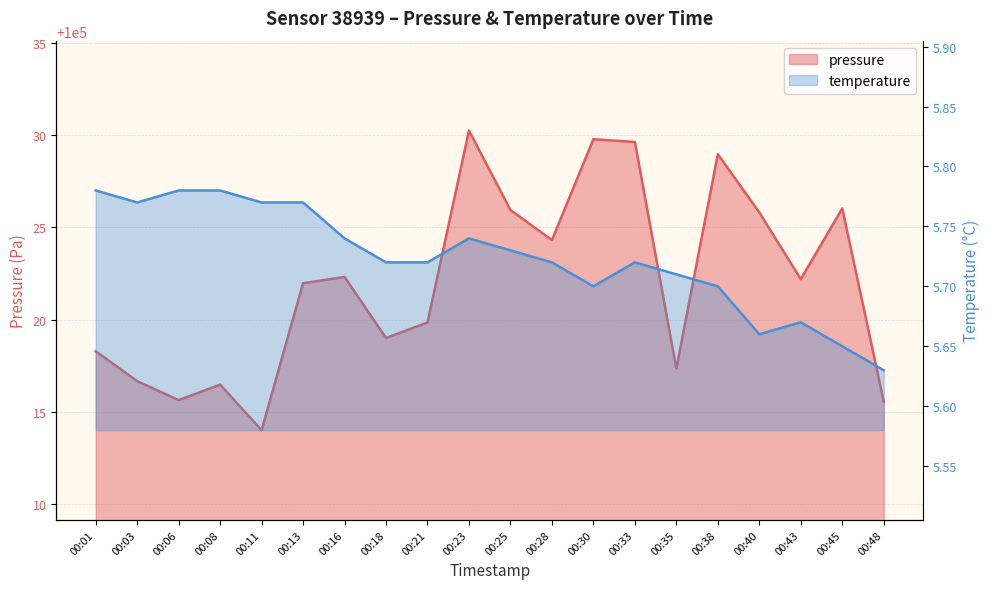

At which label does temperature reach its peak?

00:01